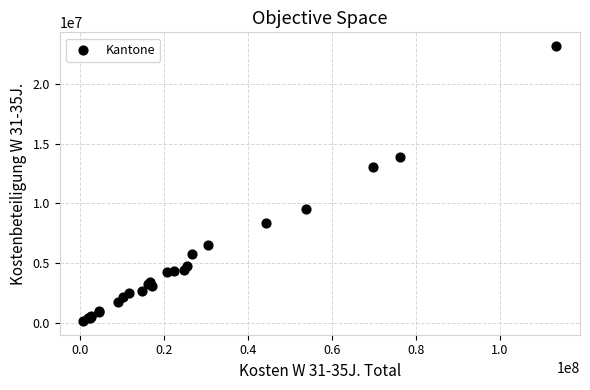

What Y value in the scatter plot is closest to 11666132?

13056332